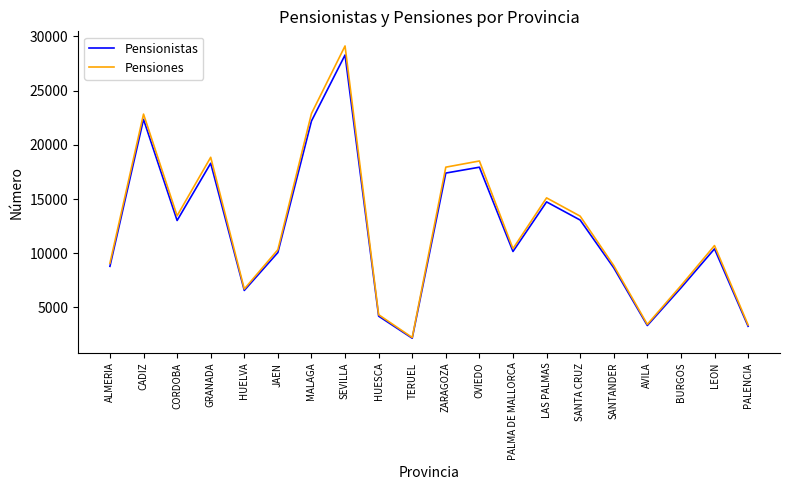

Which series changed the most between ALMERIA and AVILA?

Pensiones